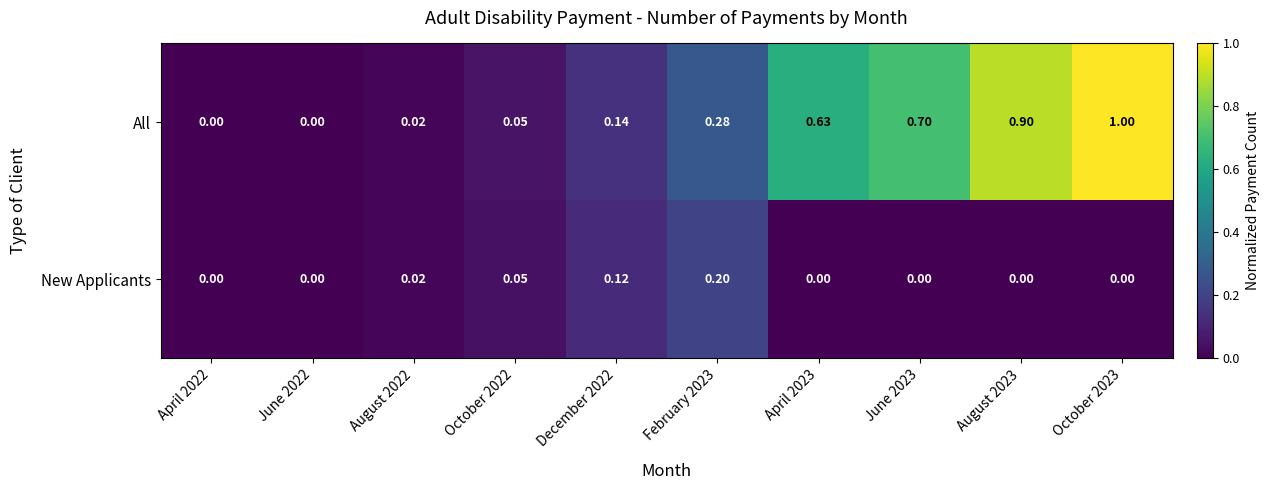

How many series are shown in this chart?

2